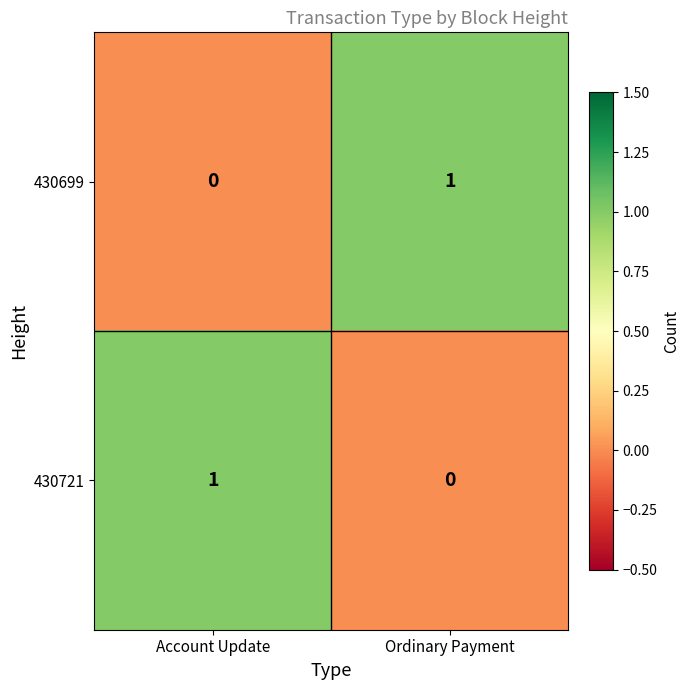

Is the value of 430721 at Account Update greater than the value of 430699 at Account Update?

Yes